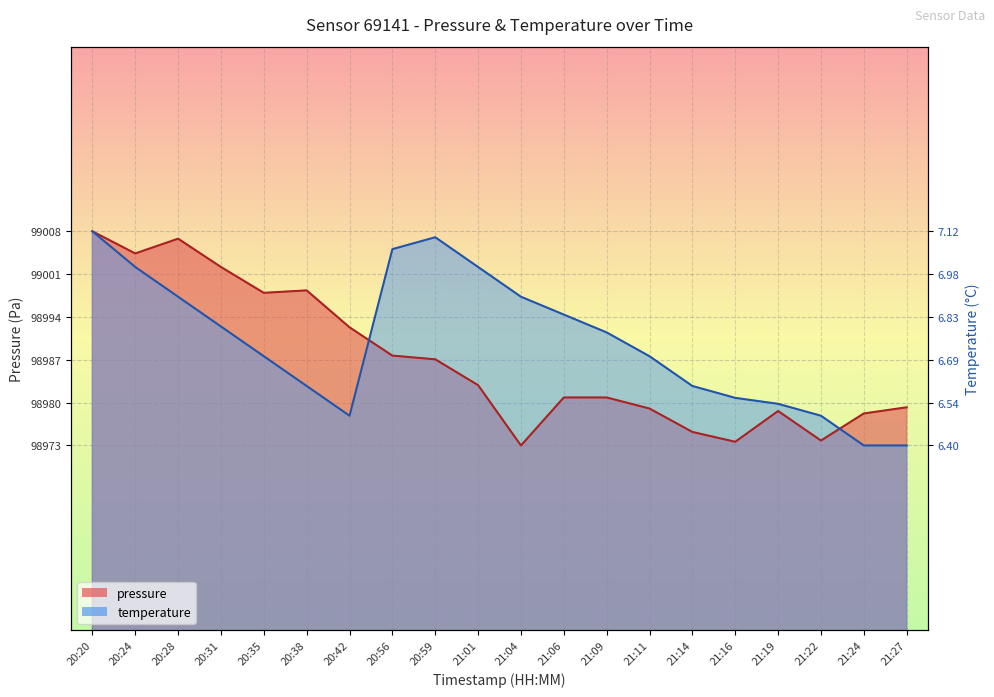

Which series has the widest spread of values?

pressure